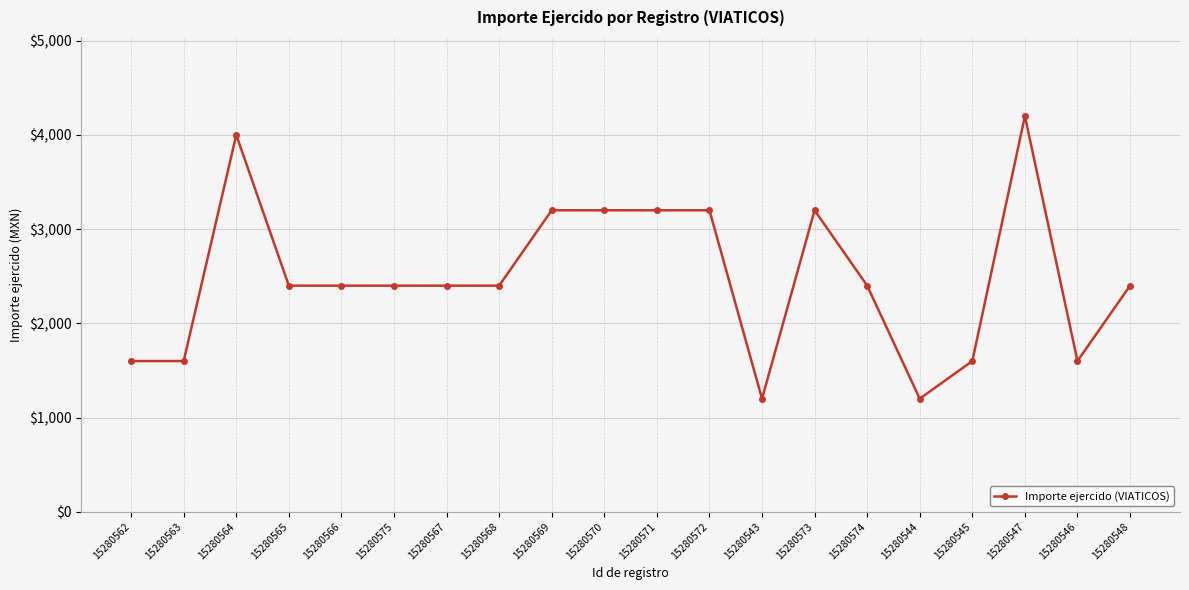

What is the approximate value at 15280545, to the nearest 100?

1600